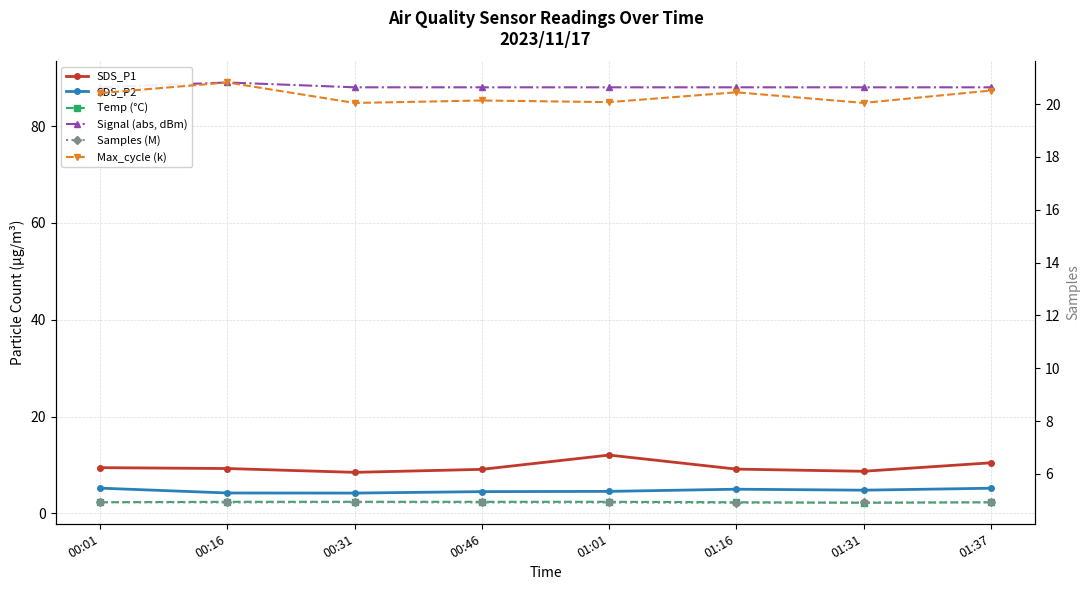

Rank the series at 00:16 from highest to lowest value.

Signal (abs, dBm), Max_cycle (k), SDS_P1, Samples (M), SDS_P2, Temp (°C)